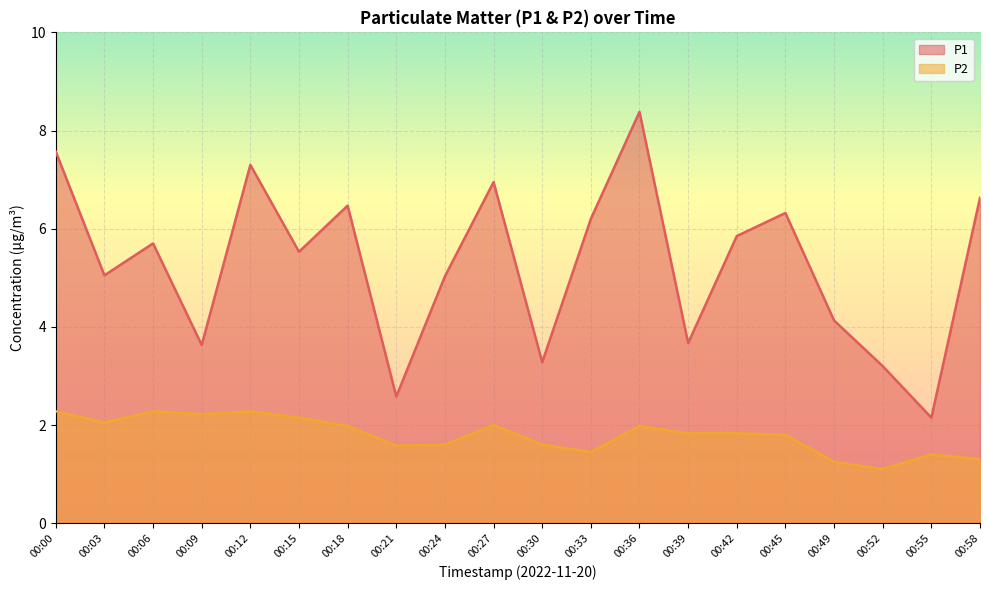

At which category does P1 reach its first local peak?

00:06